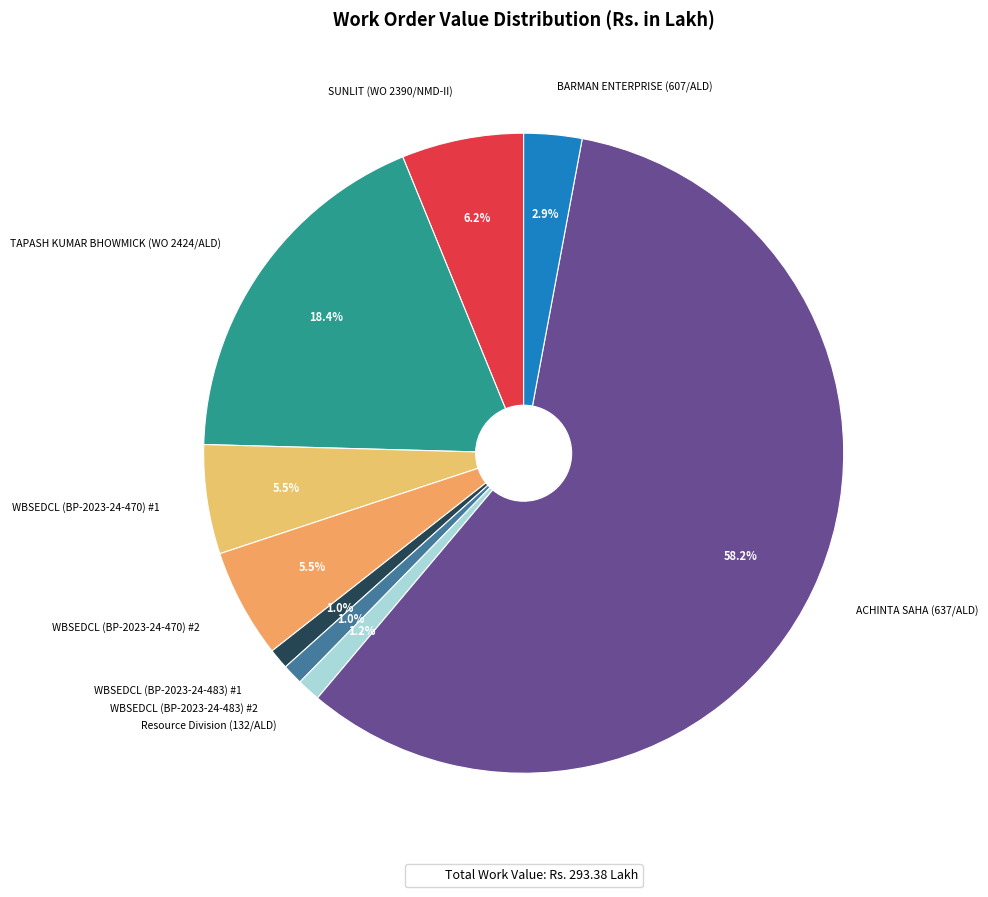

Which has a higher value, WBSEDCL (BP-2023-24-483) #1 or WBSEDCL (BP-2023-24-470) #1?

WBSEDCL (BP-2023-24-470) #1